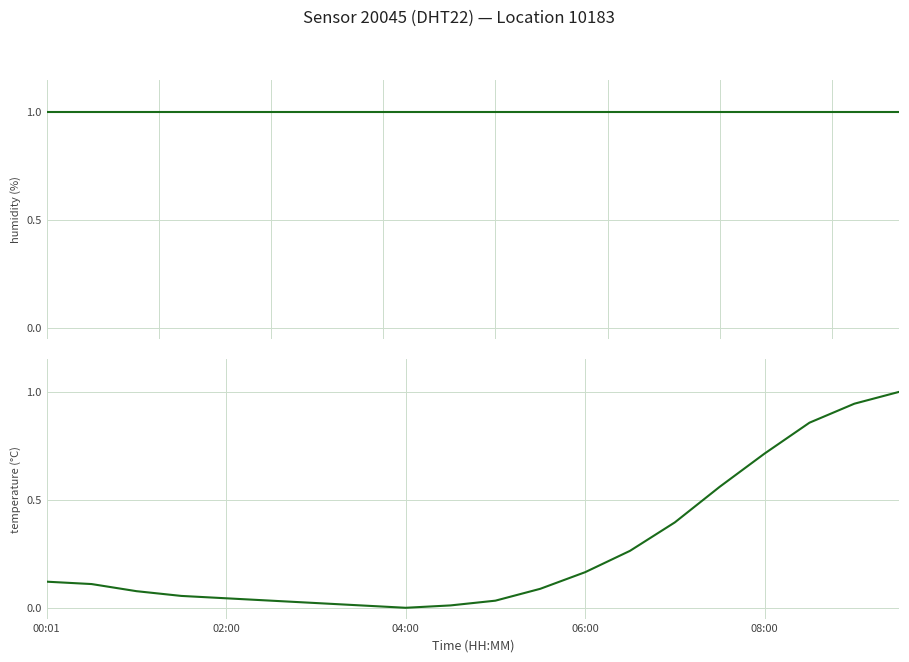

Is the value of humidity at 04:00 greater than the value of temperature at 02:00?

Yes